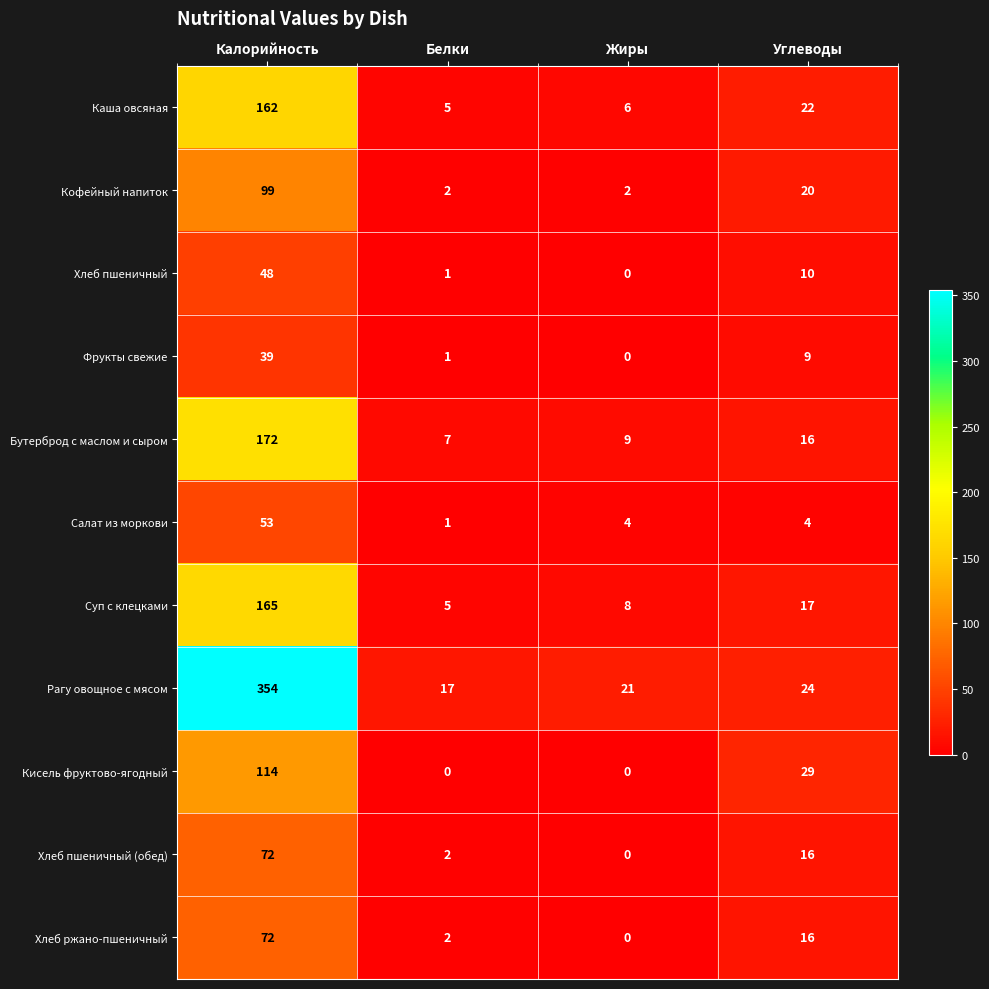

Rank the categories by Фрукты свежие value from highest to lowest.

Калорийность, Углеводы, Белки, Жиры